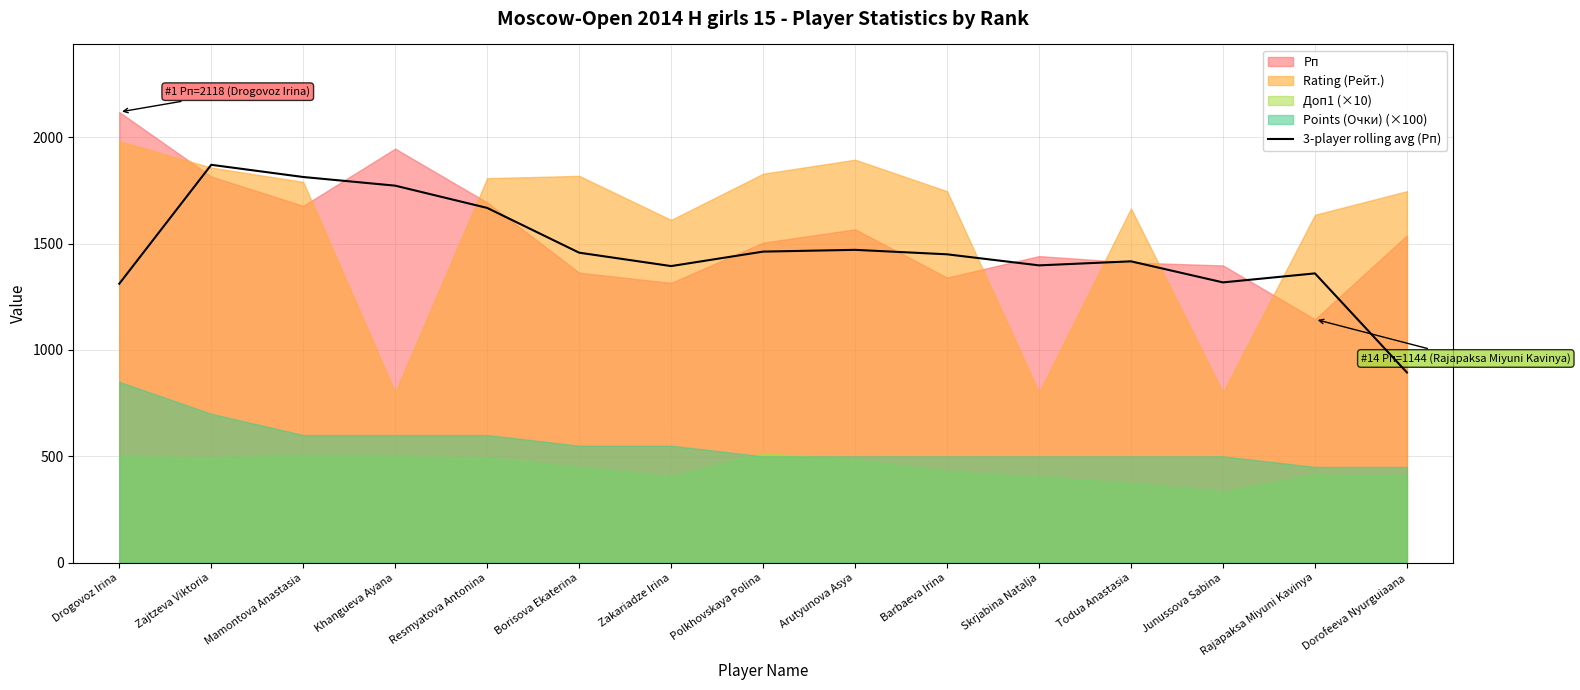

True or false: there are more than 1 points higher than both neighbors.

True